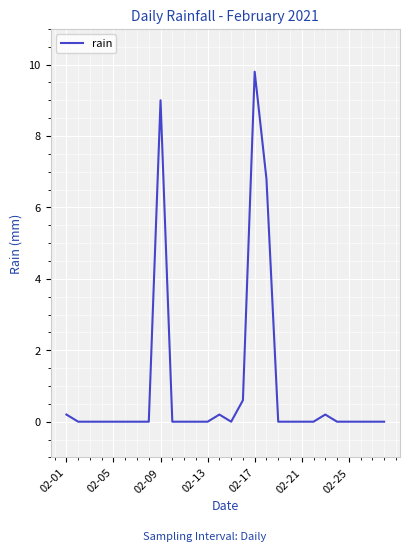

What is the greatest value displayed?

9.8